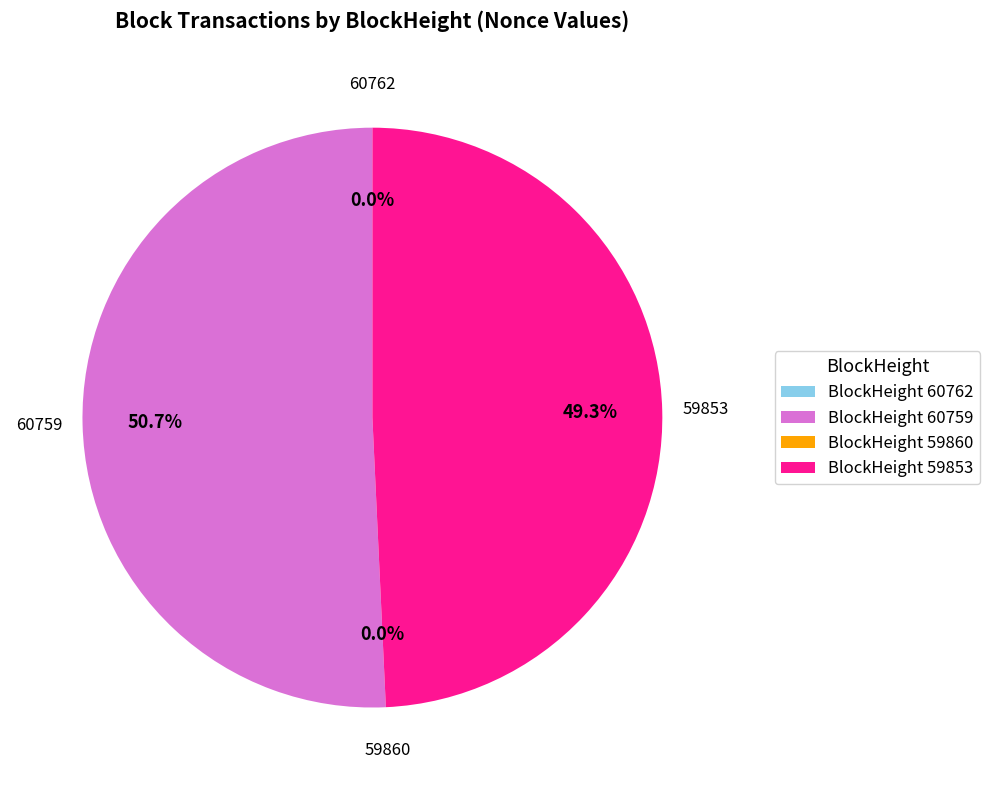

How many segments does this pie chart have?

4